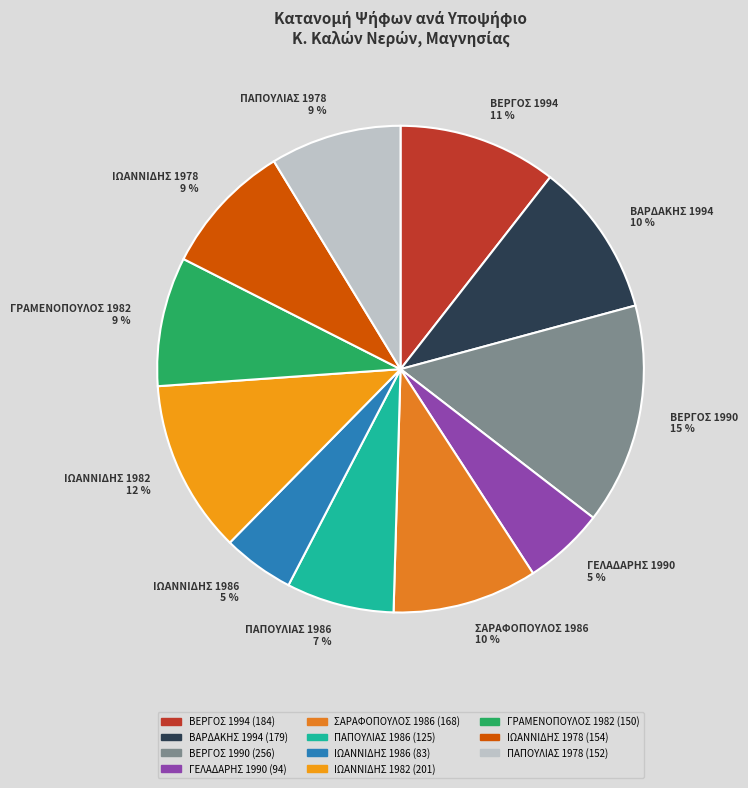

To the nearest percent, what is the difference between the largest and smallest slice percentages?

10%